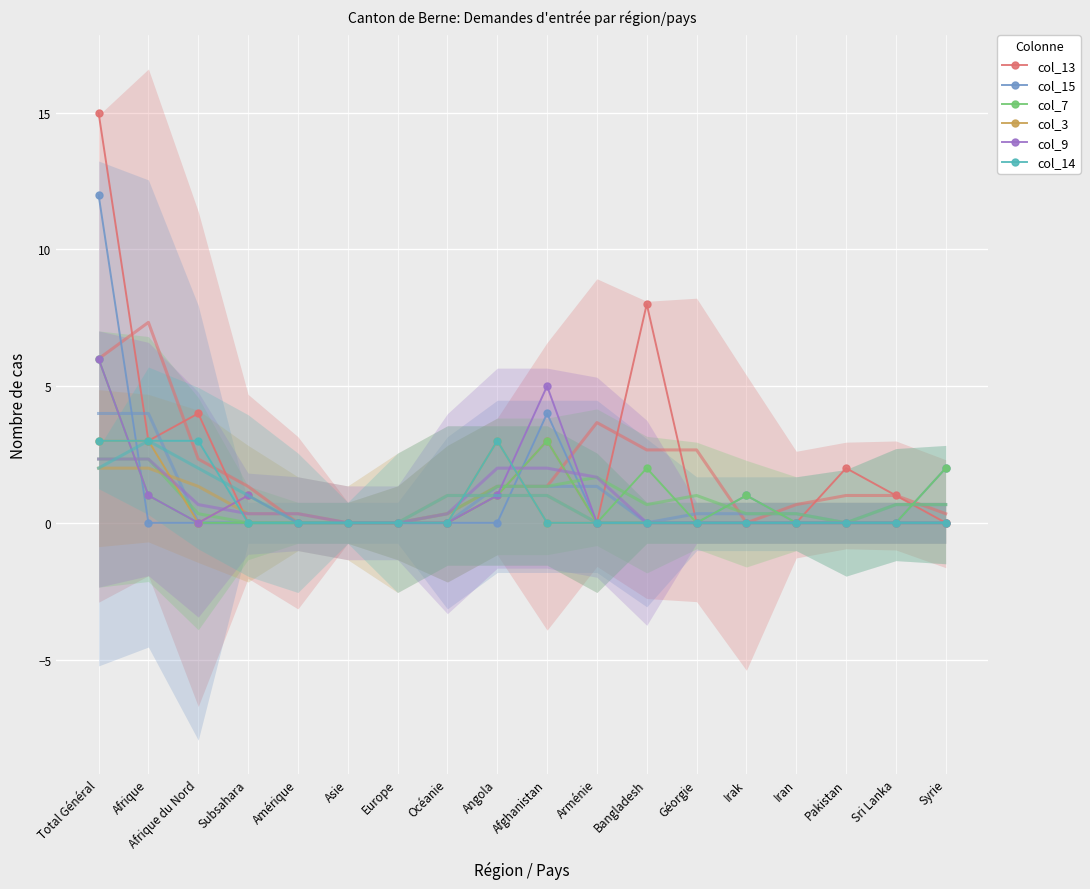

How many positive values does the col_14 series have?

4